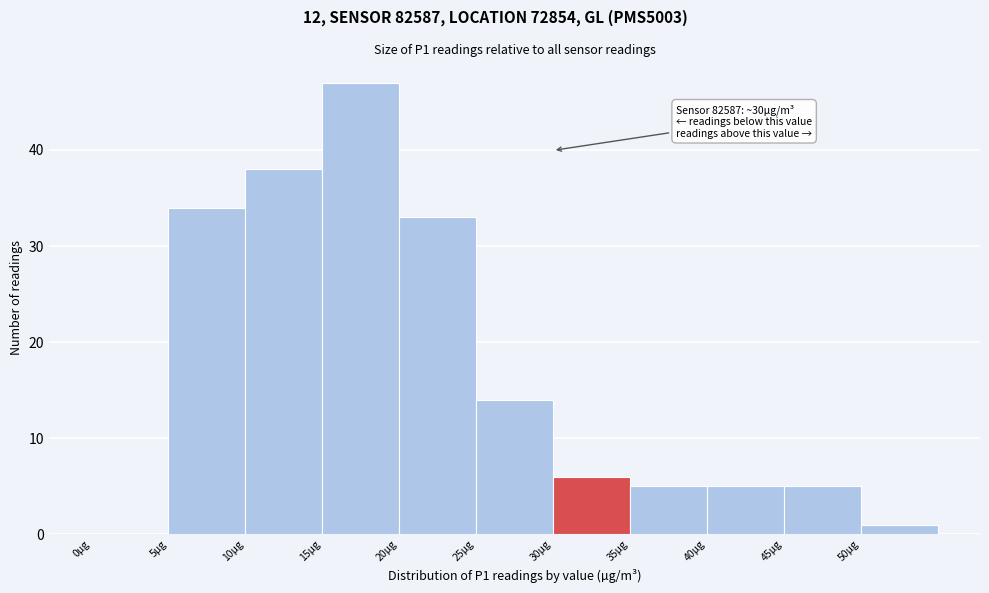

Over which range of the x-axis is the bar tallest?

15 to 20